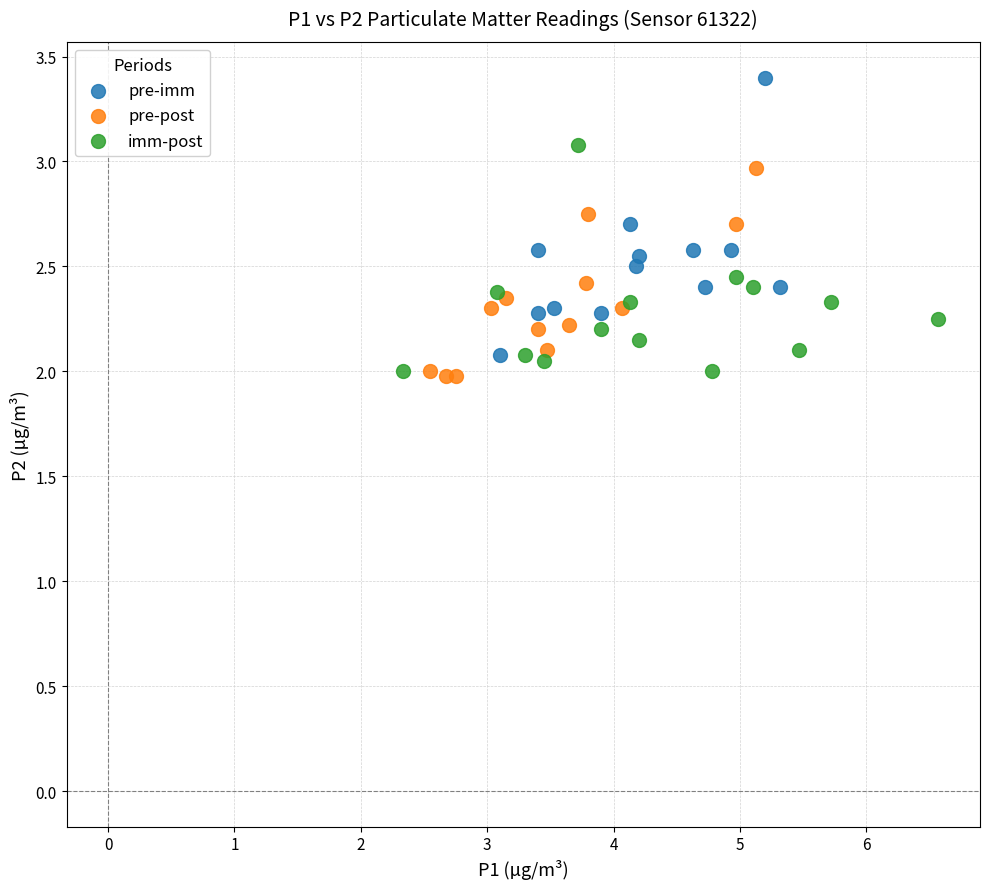

Which series reaches the maximum Y coordinate?

pre-imm